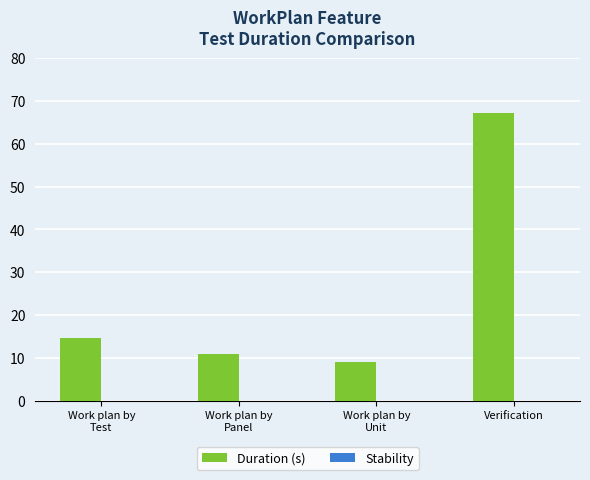

Reading left to right, extract all data points from this chart.

14.7	10.9	9.1	67.2